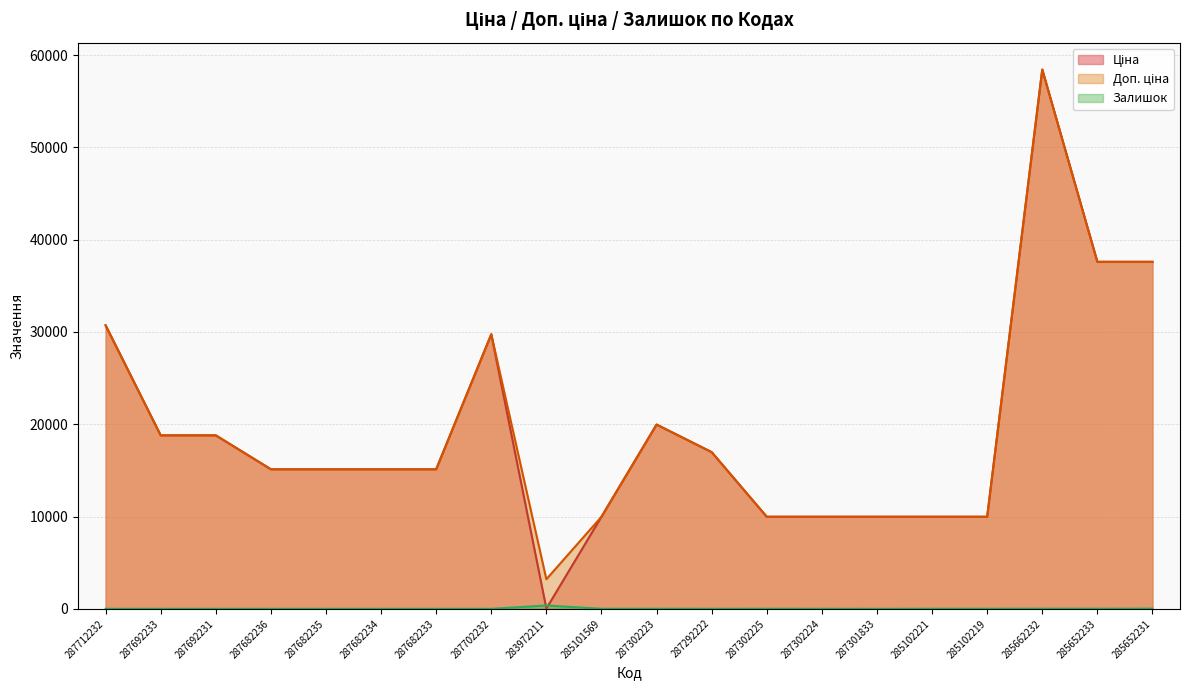

How many series are shown in this chart?

3